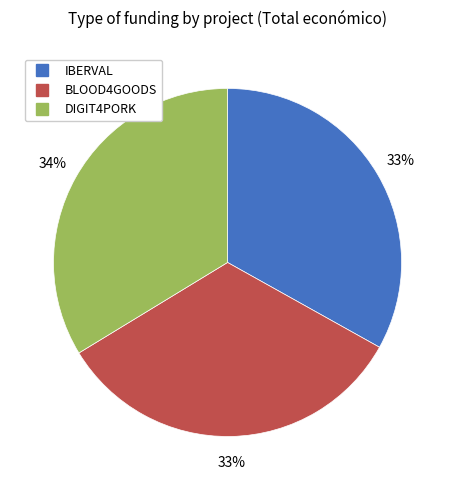

How many segments does this pie chart have?

3